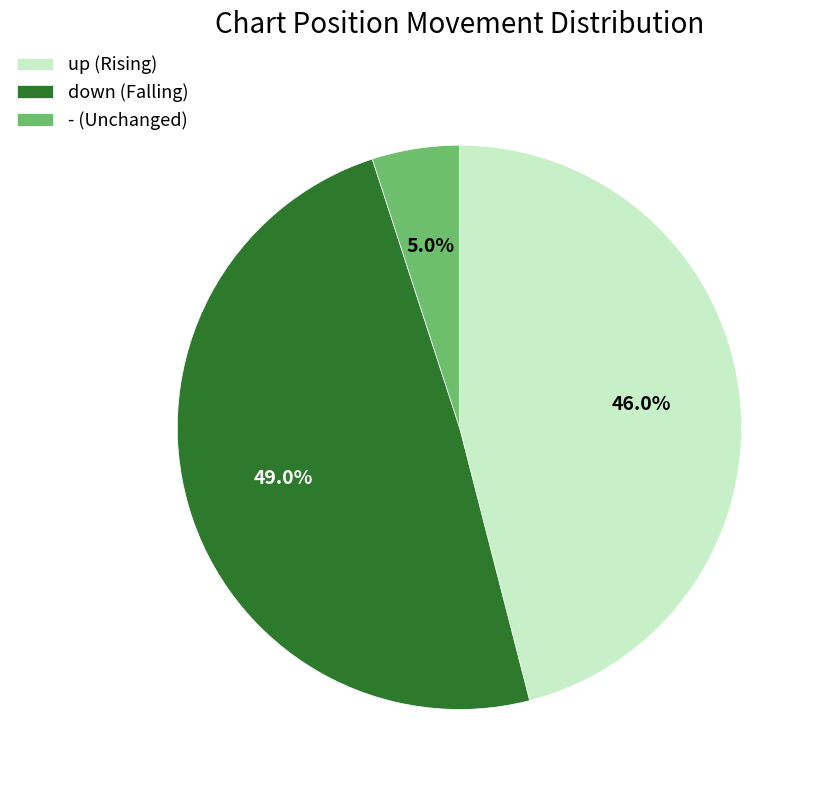

Which slice is the largest?

down